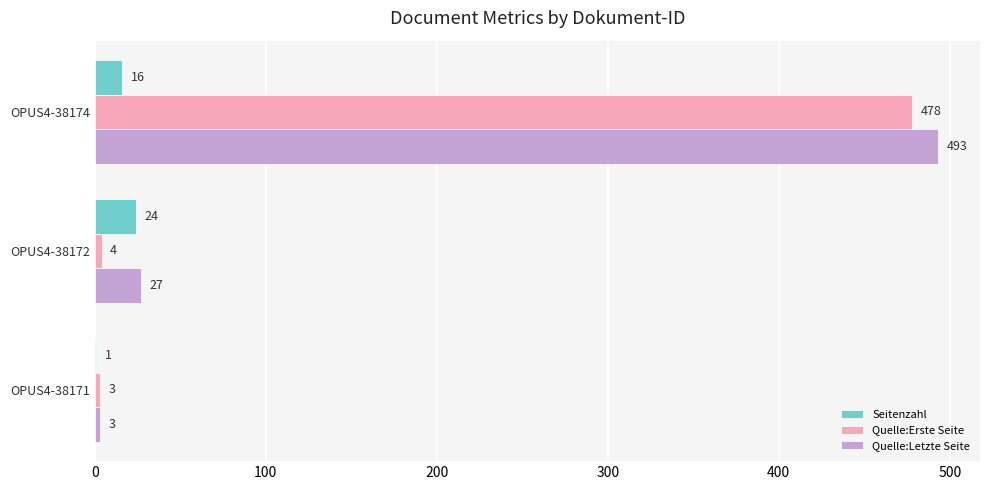

Is the value of Seitenzahl at OPUS4-38174 greater than the value of Quelle:Letzte Seite at OPUS4-38172?

No